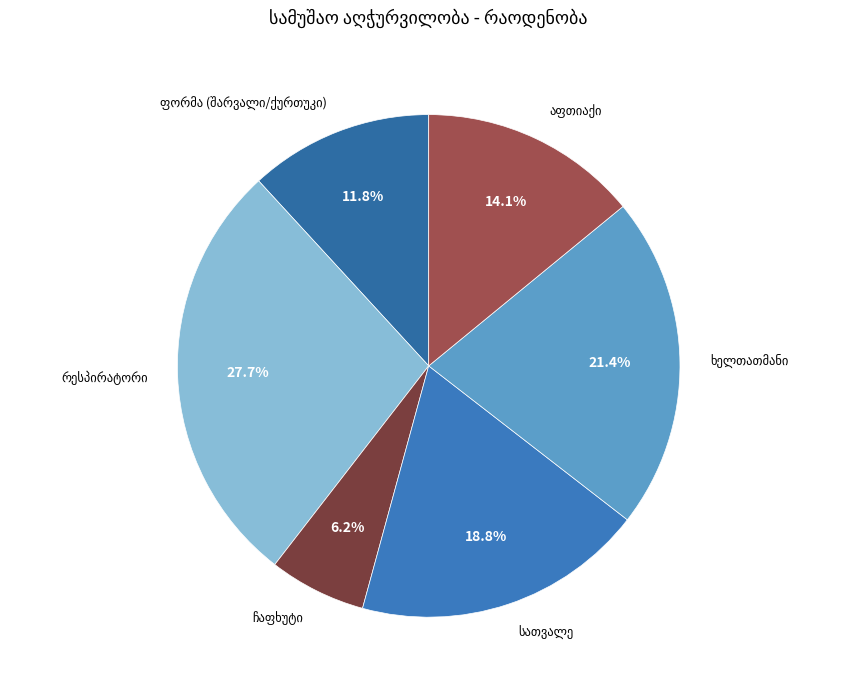

Is there any slice that represents more than half of the pie?

No